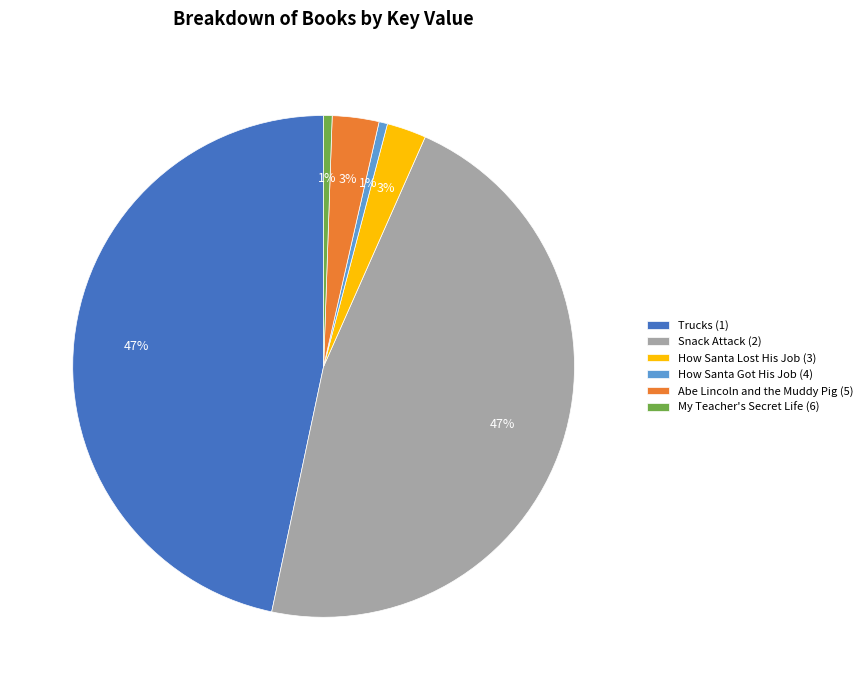

The Abe Lincoln and the Muddy Pig (5) slice represents 3% of the pie. True or false?

True